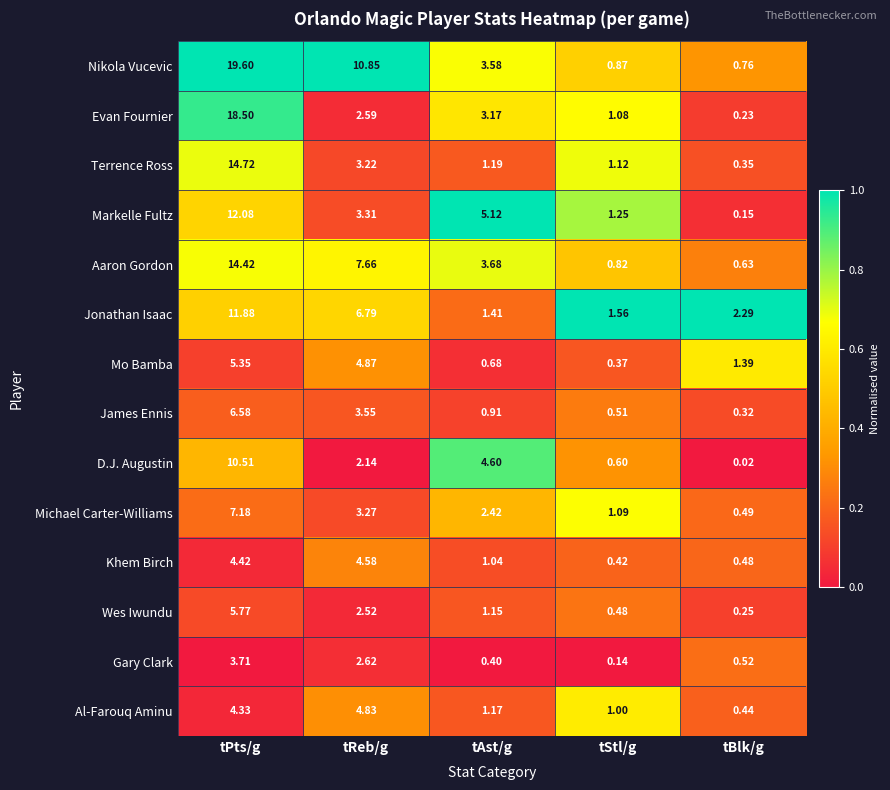

List the labels in order of Michael Carter-Williams value, largest first.

tPts/g, tReb/g, tAst/g, tStl/g, tBlk/g